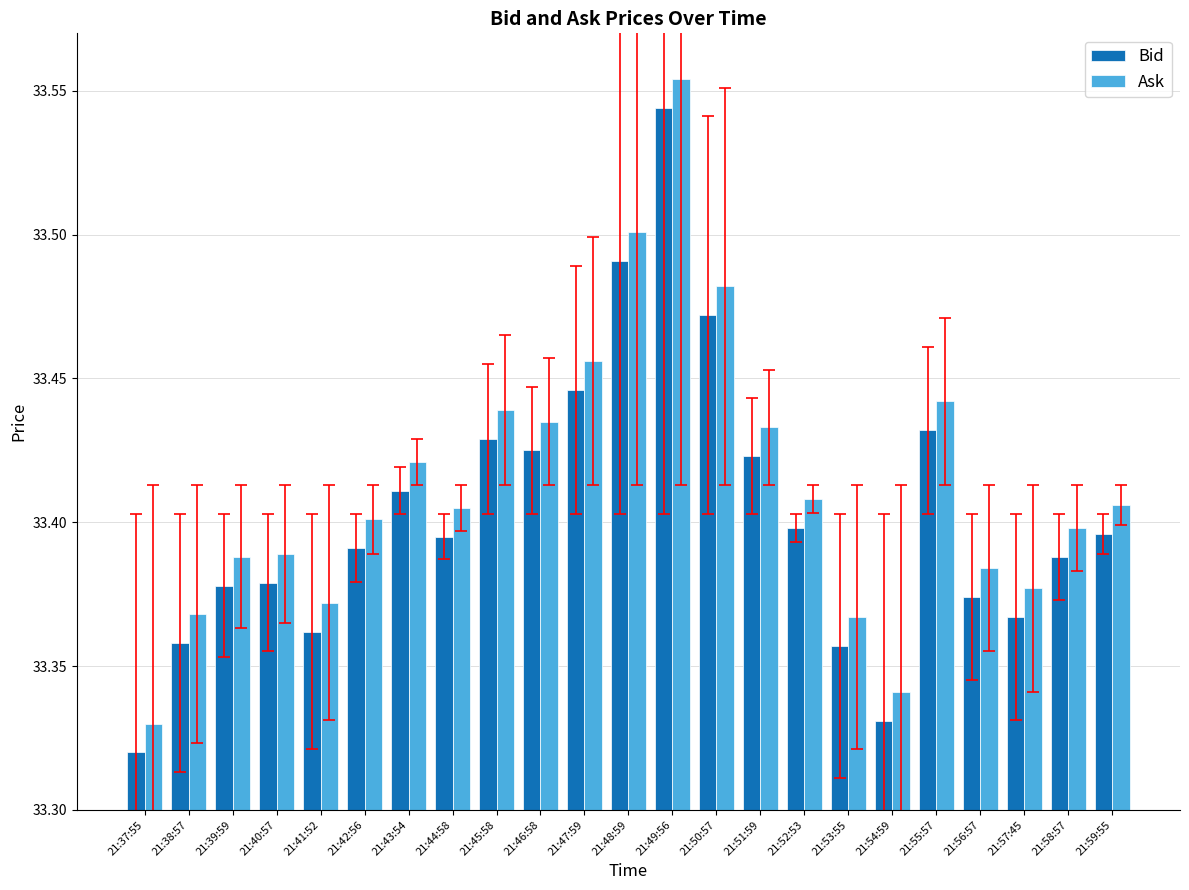

Which series has the largest total across all categories?

Ask